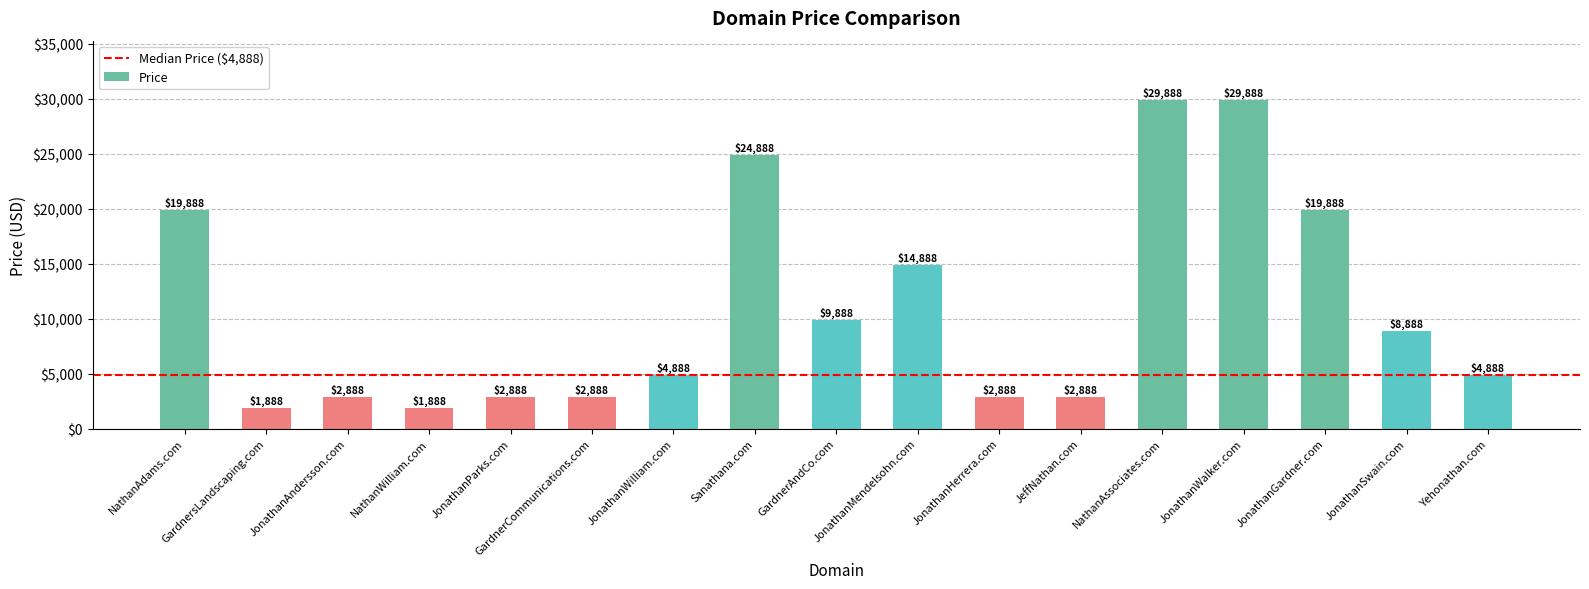

Between NathanAssociates.com and NathanWilliam.com, which is larger?

NathanAssociates.com